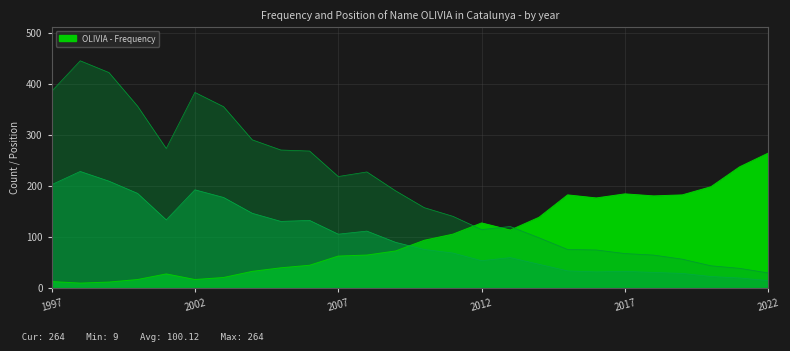

What is the spread (max minus min) of values at 1998?

436